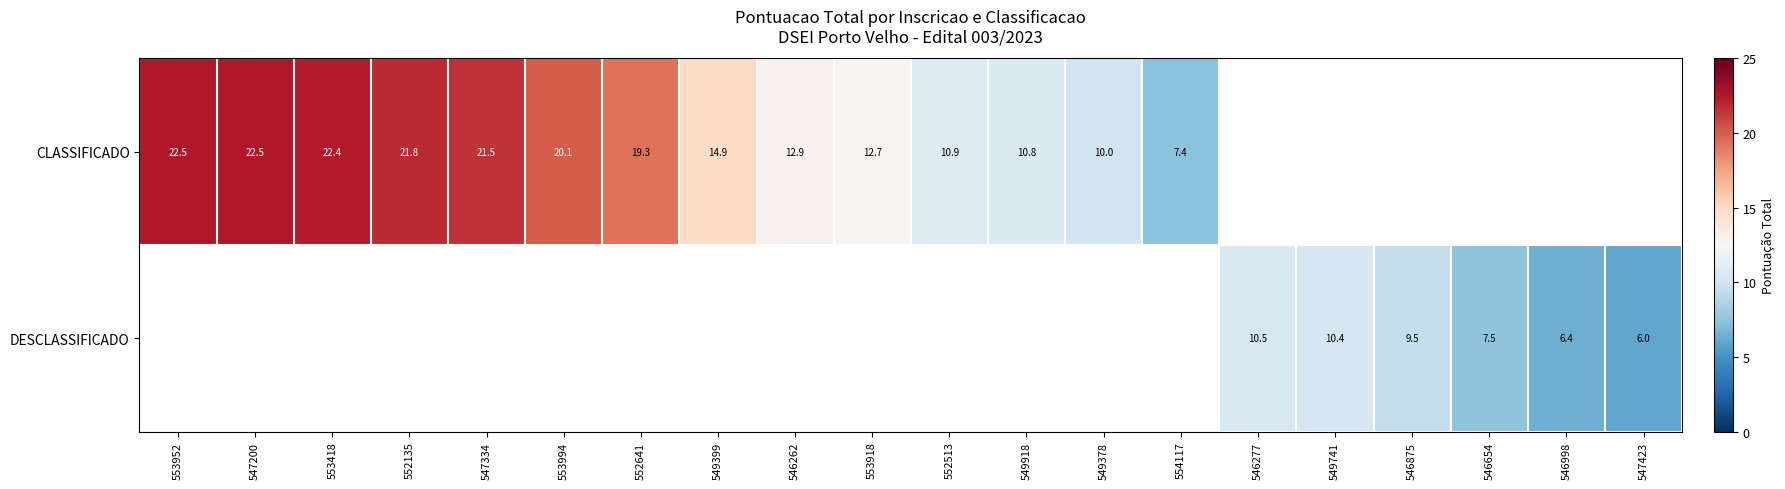

What is the difference between the CLASSIFICADO values at 547334 and 552135?

0.3